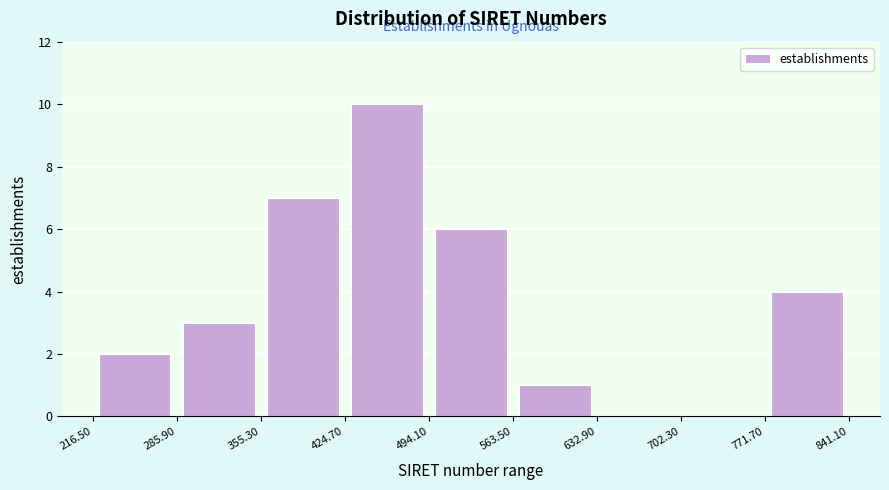

Reading left to right, list every bar in this chart as the range it spans on the x-axis followed by its height. The values are not printed on the chart, so give them approximately, as read against the axis.

216.50 to 285.90: 2
285.90 to 355.30: 3
355.30 to 424.70: 7
424.70 to 494.10: 10
494.10 to 563.50: 6
563.50 to 632.90: 1
632.90 to 702.30: 0
702.30 to 771.70: 0
771.70 to 841.10: 4